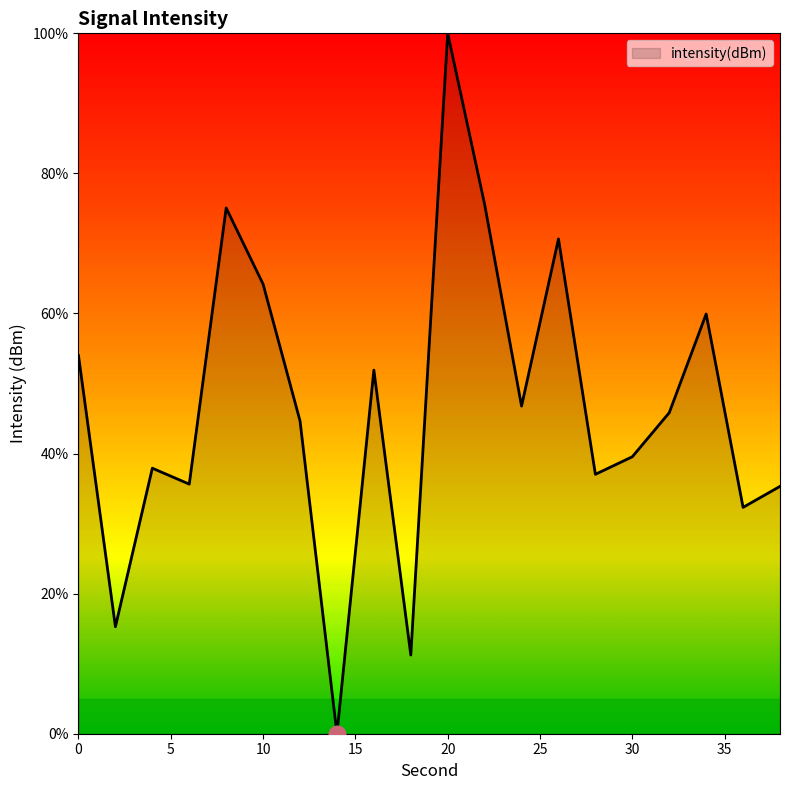

What is the greatest value displayed?

100.0